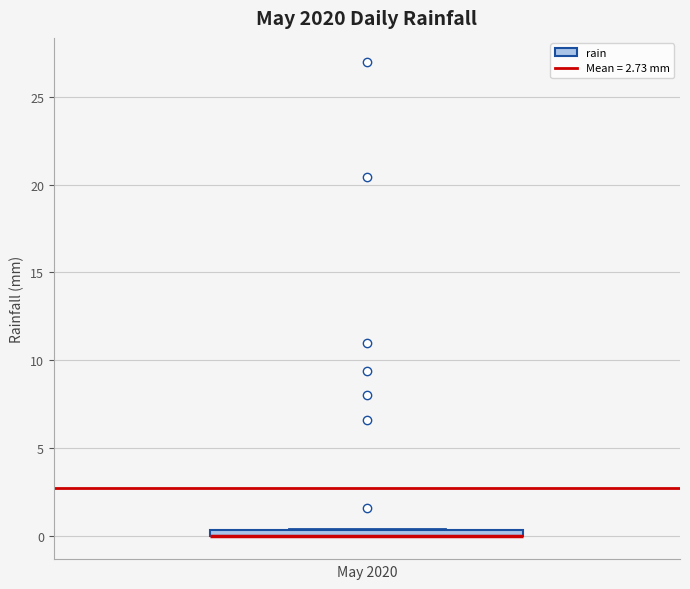

Where is the lower edge of the box on the y-axis? The values are not printed on the chart, so give them approximately, as read against the axis.

0.0